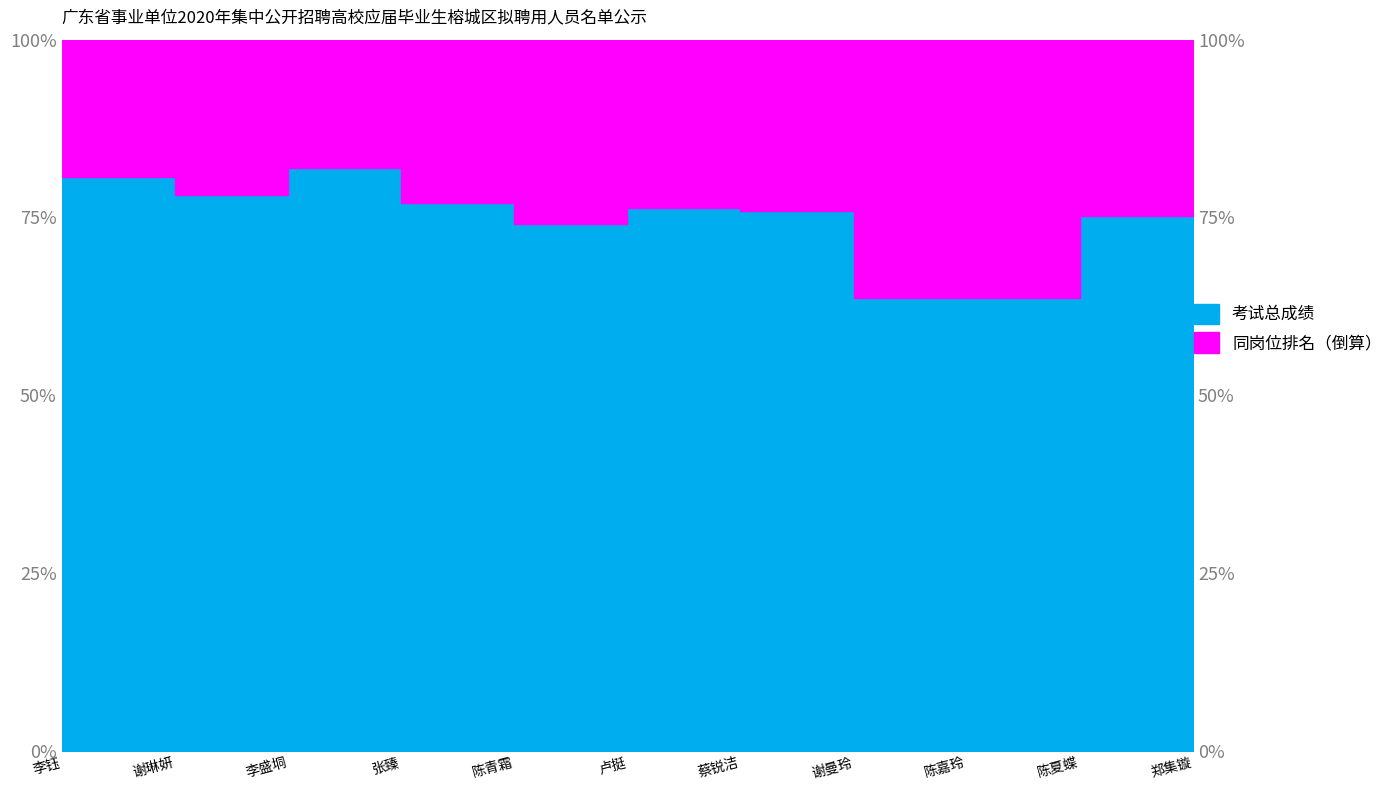

Between 谢琳妍 and 卢挺, which is larger?

谢琳妍